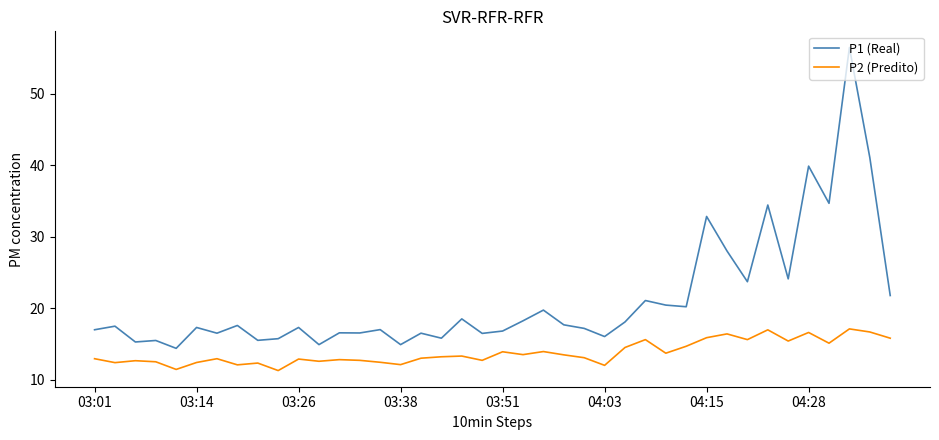

Which series has the widest spread of values?

P1 (Real)